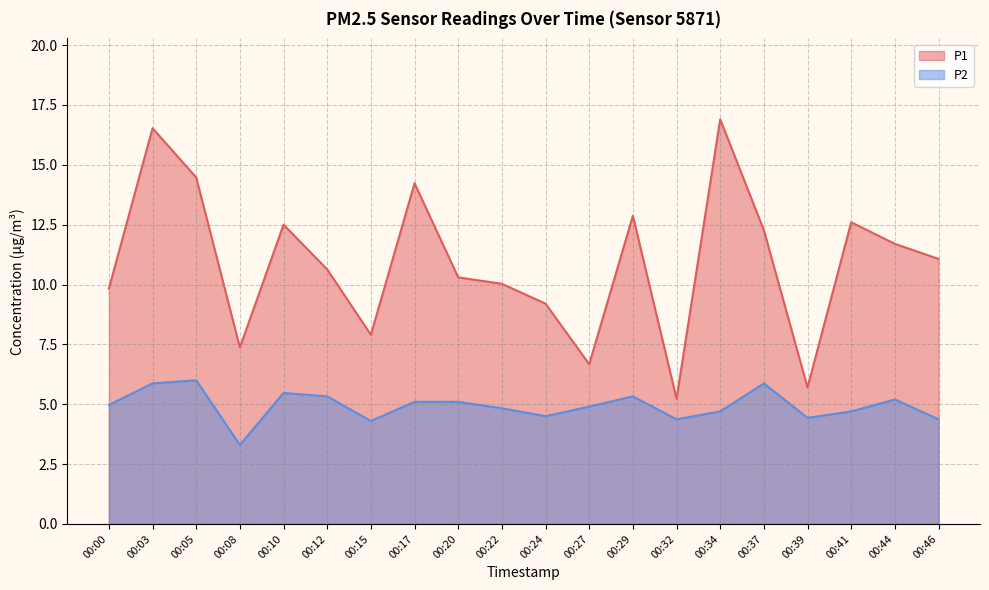

True or false: P2 and P1 intersect in this chart.

False